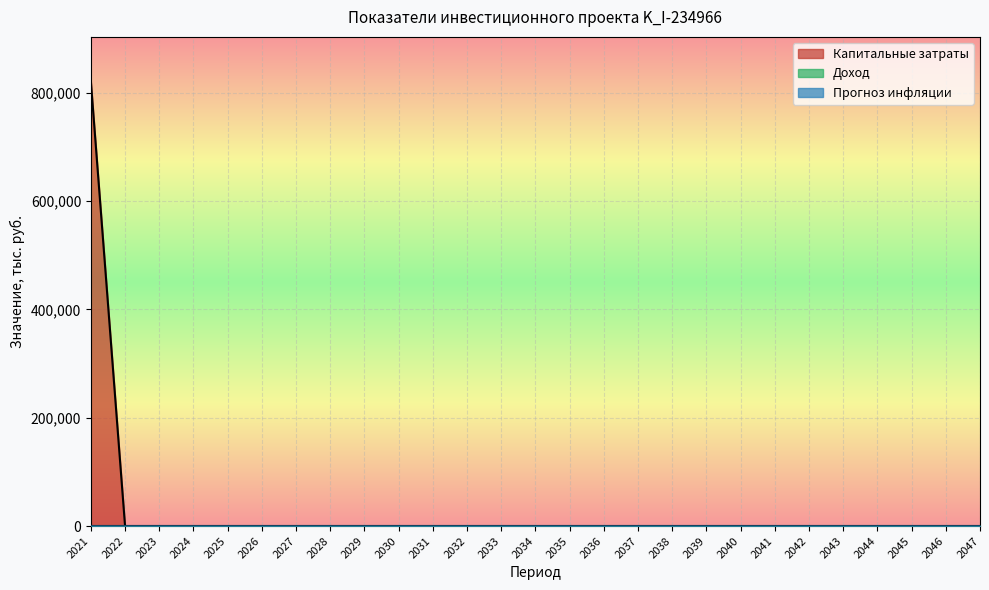

How many lines are shown in the chart?

3